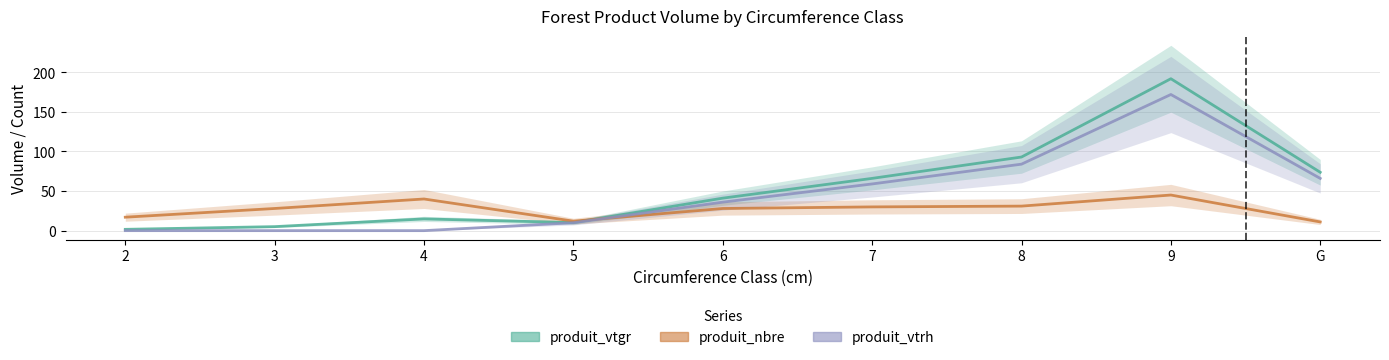

Is it true that produit_nbre equals 45.0 at 9?

True